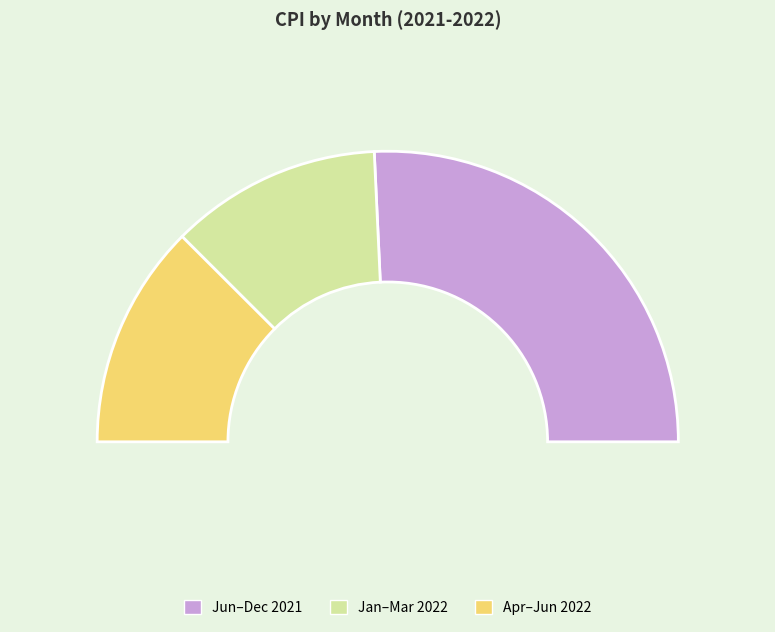

True or false: May 2022 accounts for 1% of the total.

False